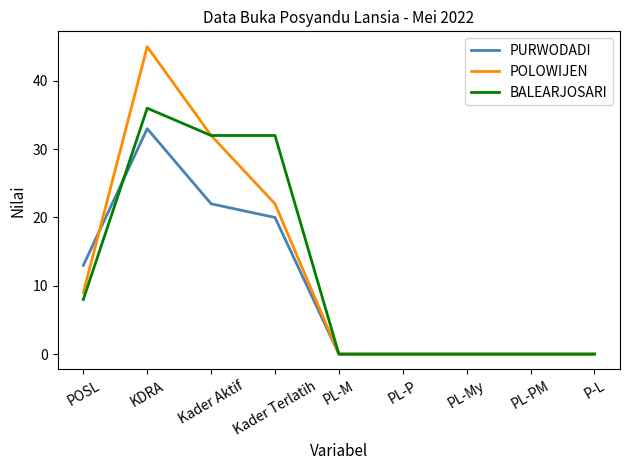

The value of BALEARJOSARI at POSL is 8. True or false?

True